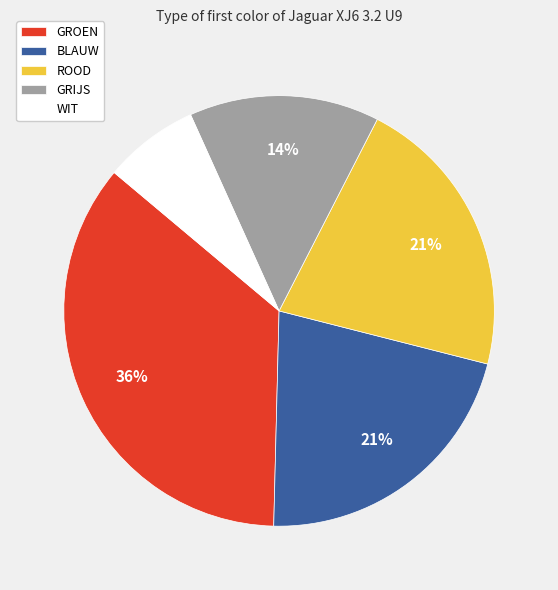

What percentage is the ROOD slice, to the nearest percent?

21%